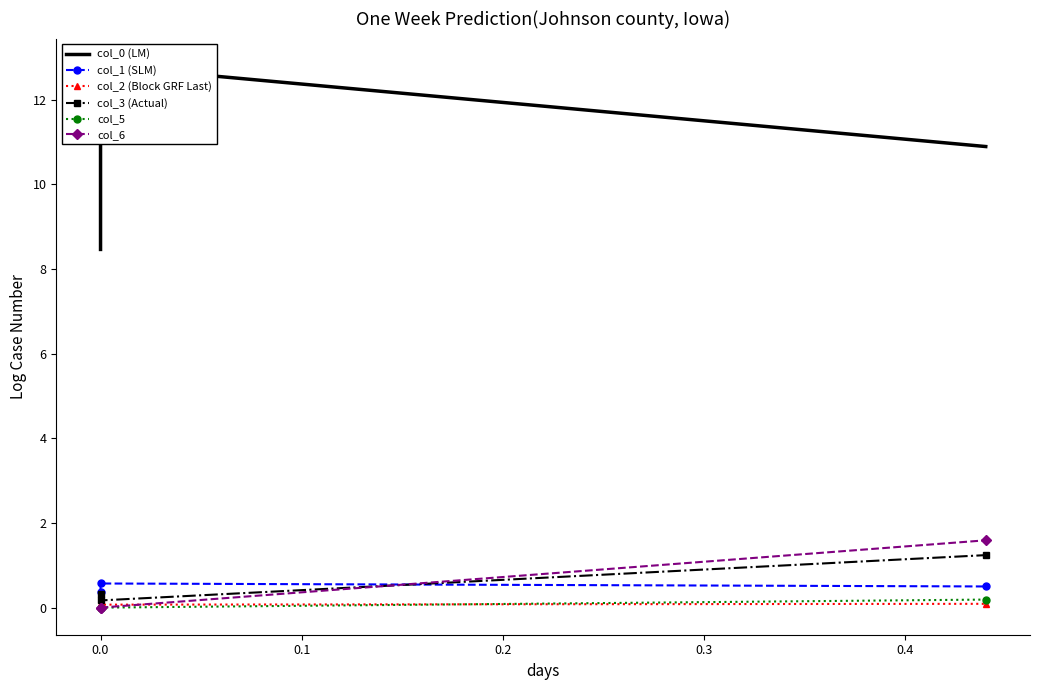

How many data points in col_0 (LM) are less than 10?

1